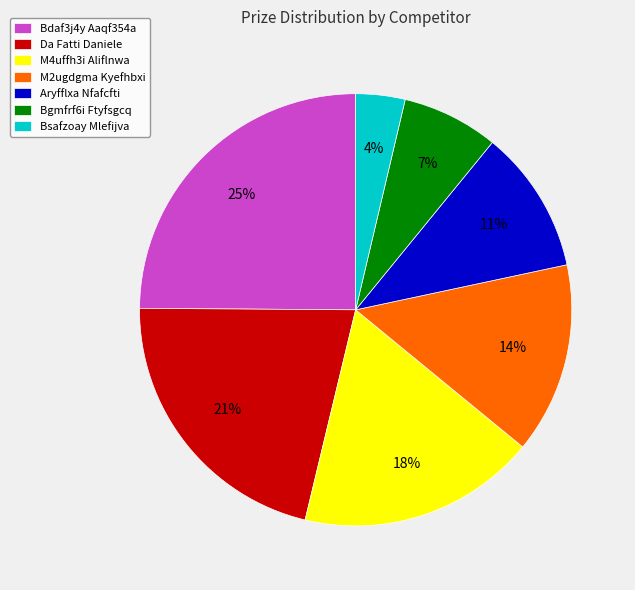

Does any single category account for the majority?

No